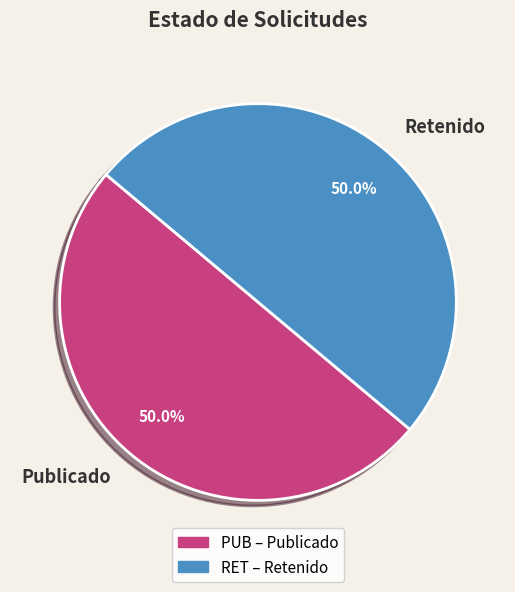

What is the ratio of the value at Publicado to the value at Retenido?

1.0